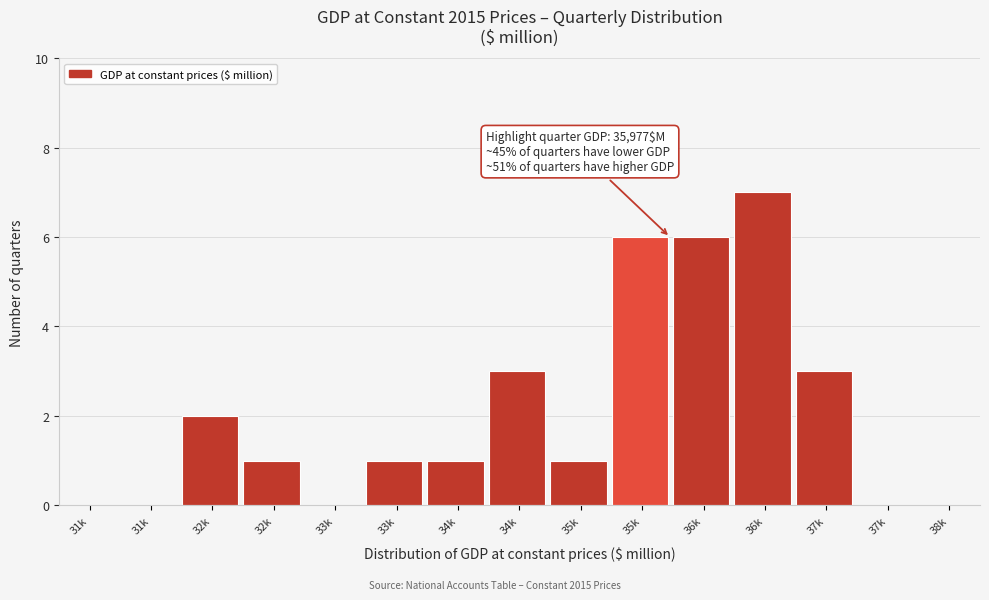

Are the bars horizontal?

No